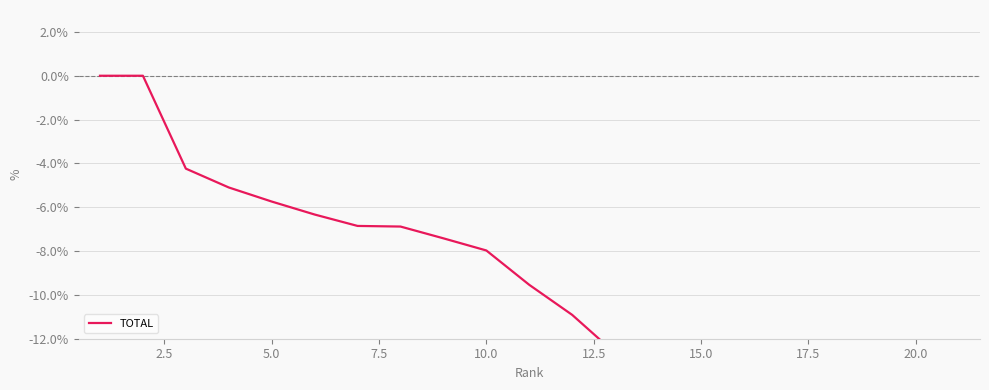

At which category does the chart reach its minimum across all series?

20.0